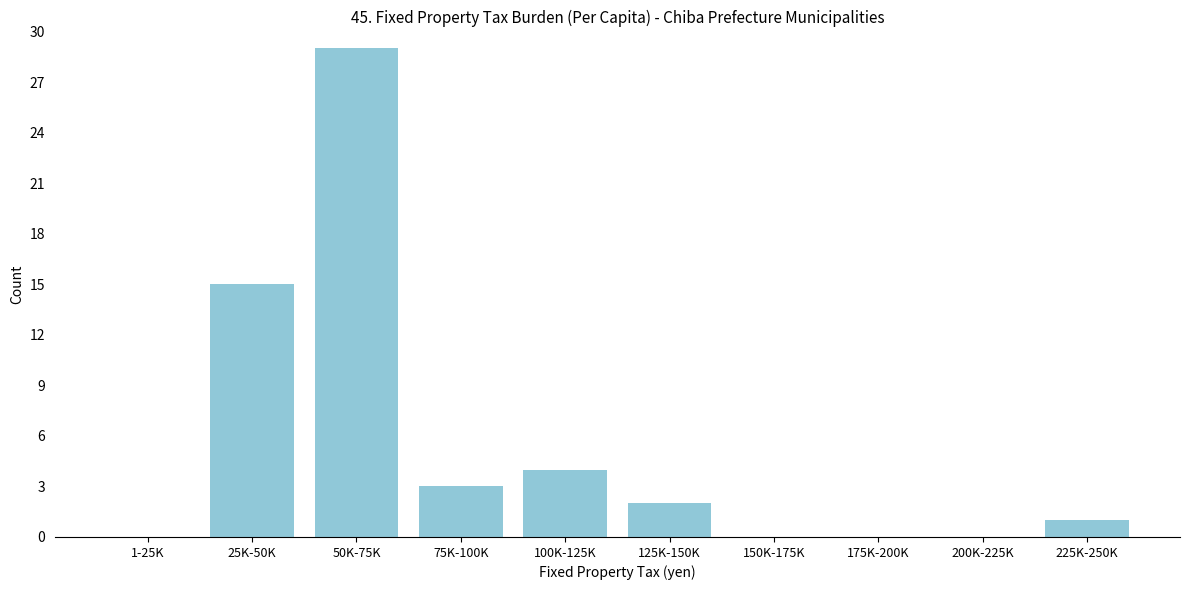

Reading left to right, extract all data points from this chart.

1-25K=0	25K-50K=15	50K-75K=29	75K-100K=3	100K-125K=4	125K-150K=2	150K-175K=0	175K-200K=0	200K-225K=0	225K-250K=1